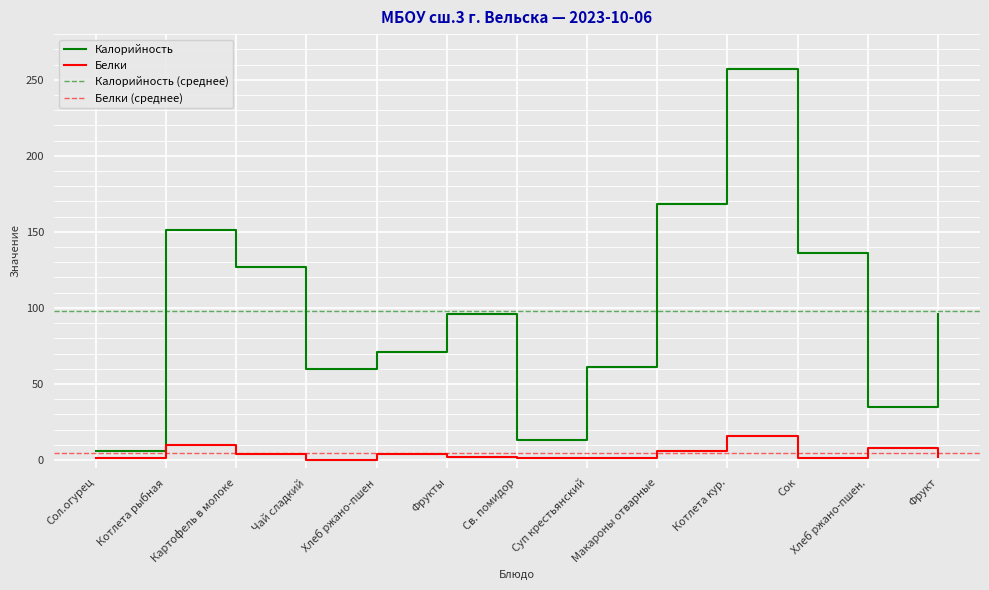

Read the Белки value at Макароны отварные.

6